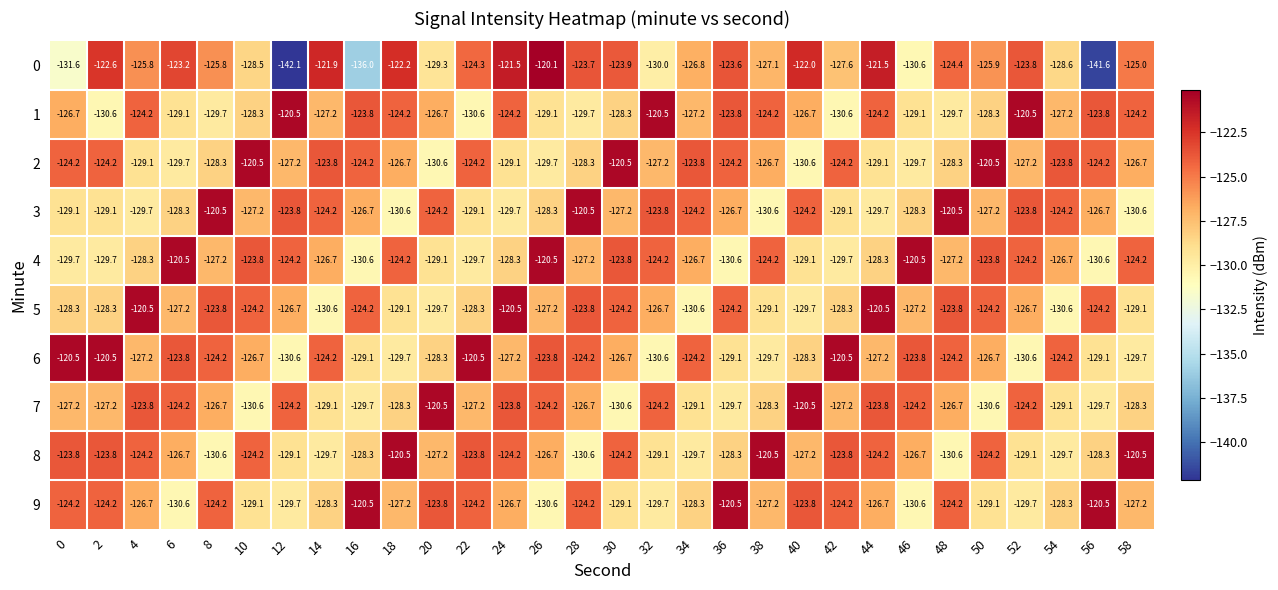

What is the maximum value for 1?

-120.5